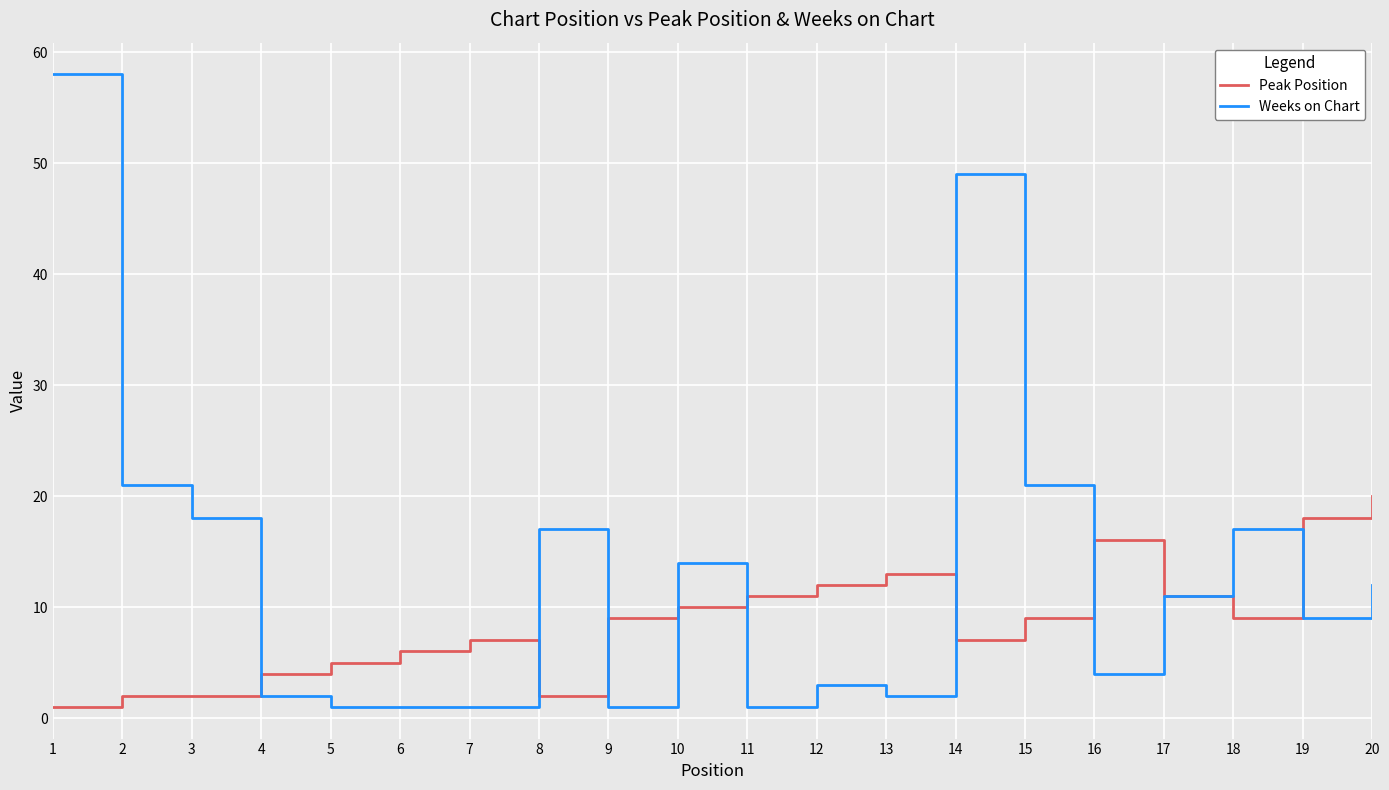

What is the maximum value for Weeks on Chart?

58